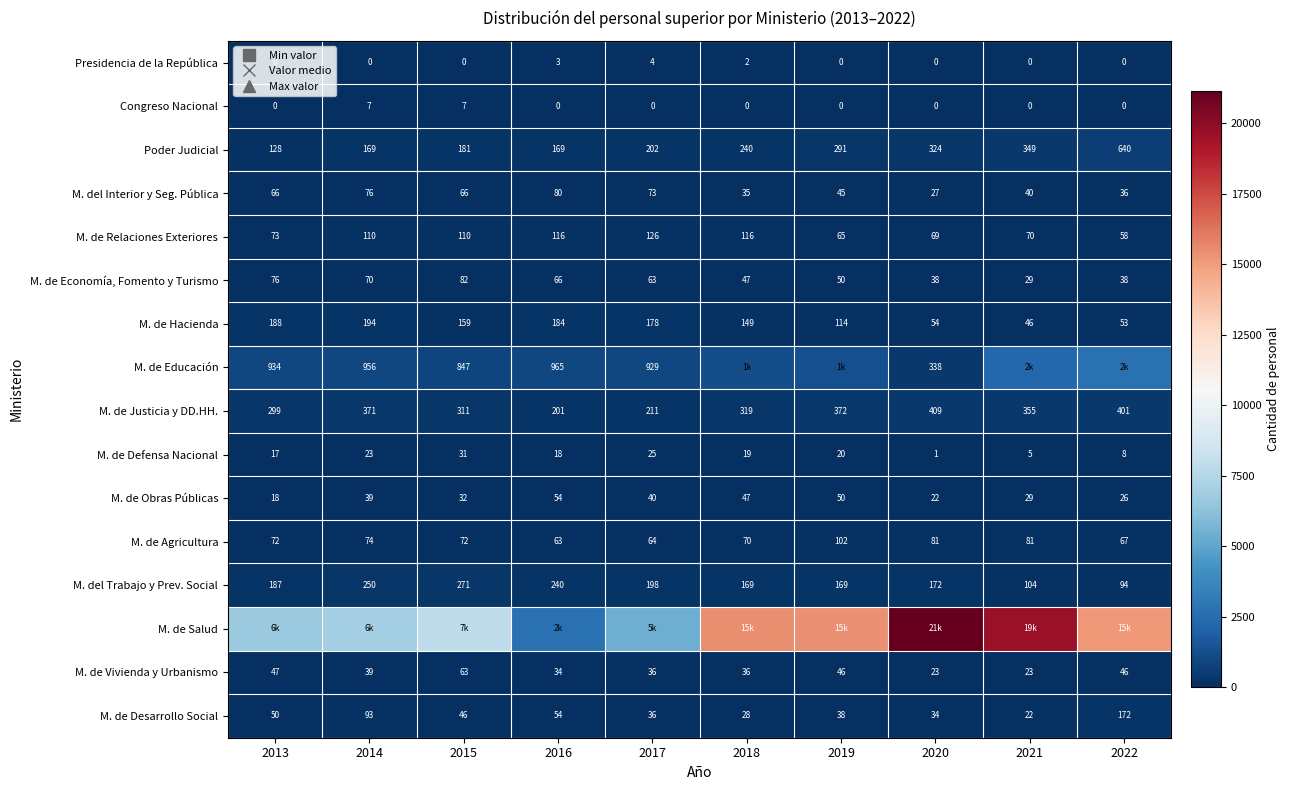

At which category is the sum across all series the highest?

2021